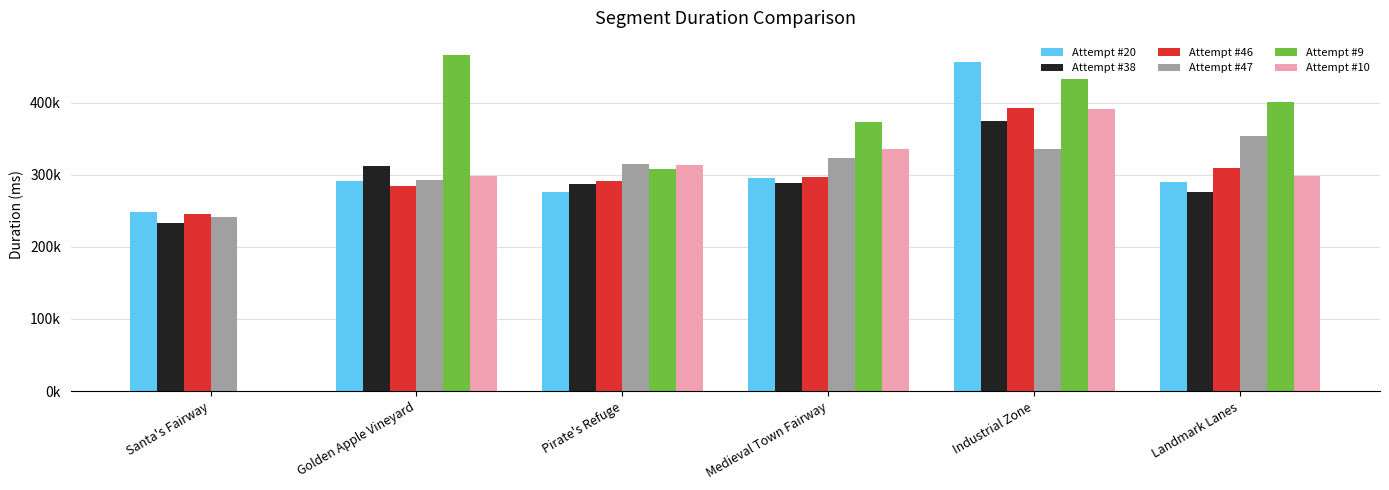

What are all the series names shown in the legend?

Attempt #20, Attempt #38, Attempt #46, Attempt #47, Attempt #9, Attempt #10